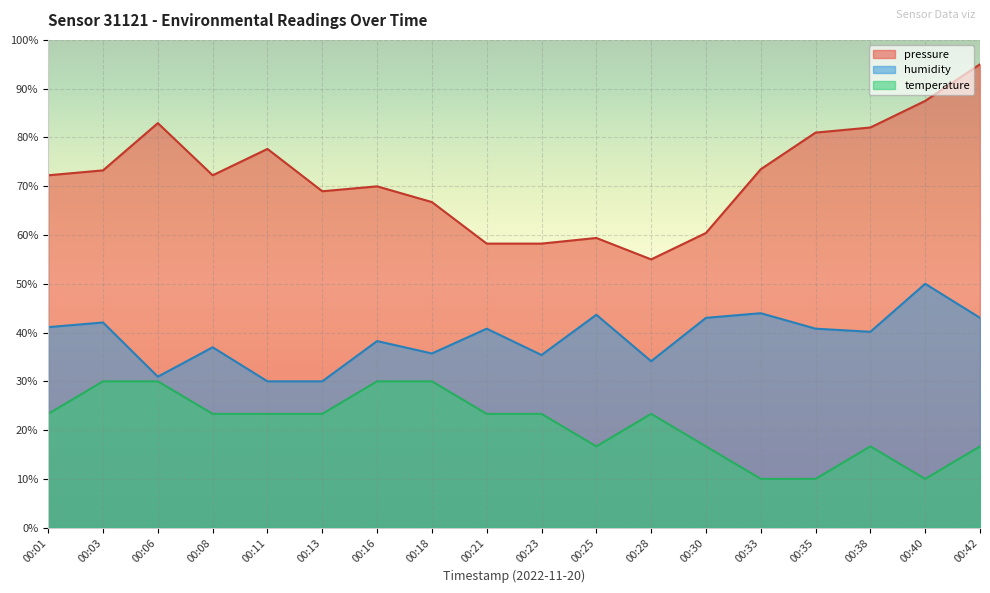

What is the value of the pressure point at the 14th from the left?

73.5